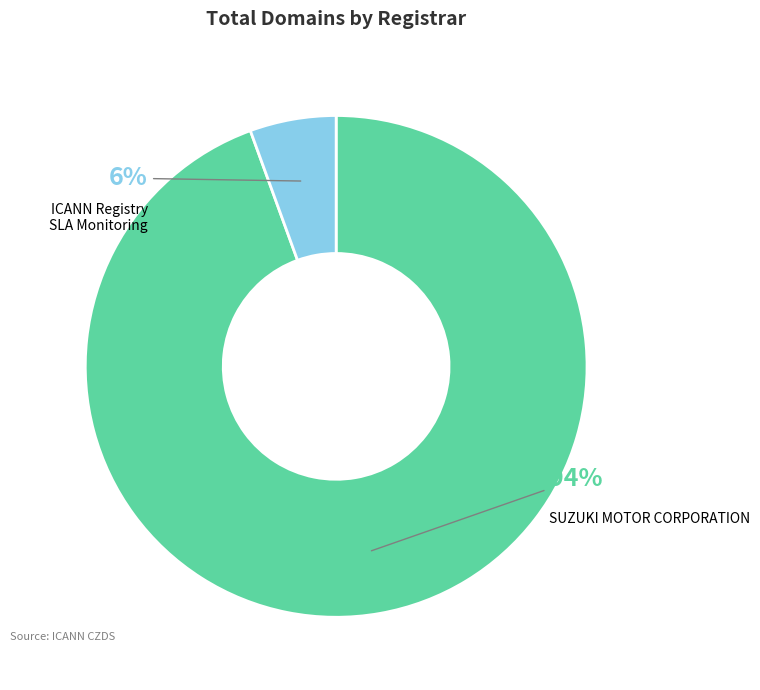

How many slices are in this pie chart?

2